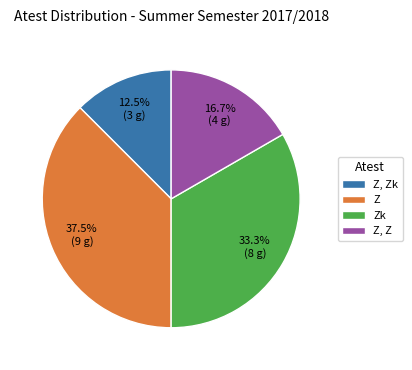

How much of the chart is everything except Z, Z?

83.3%